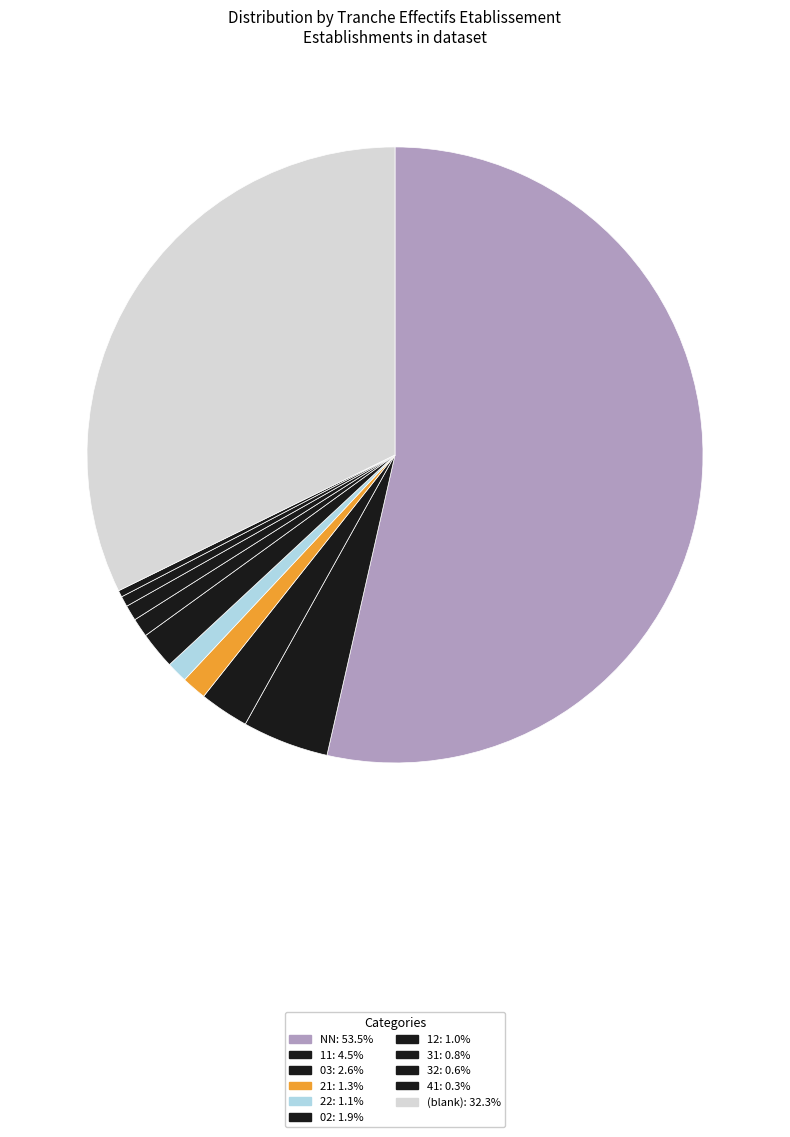

How many slices are in this pie chart?

11